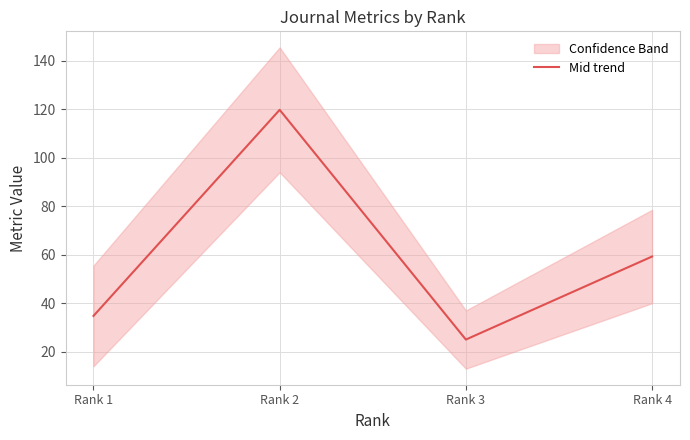

True or false: the data shows 15.6 at Rank 3.

False